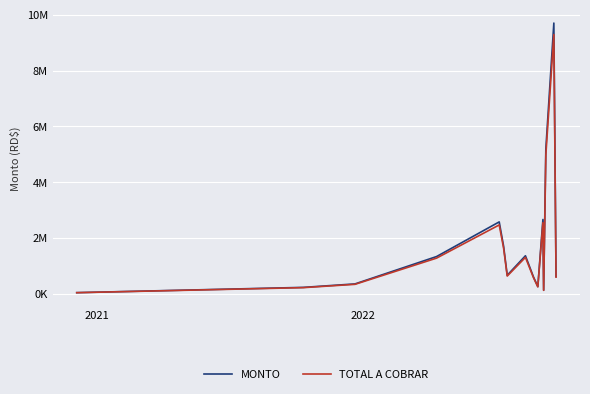

Is this an area chart (filled region under the line)?

No